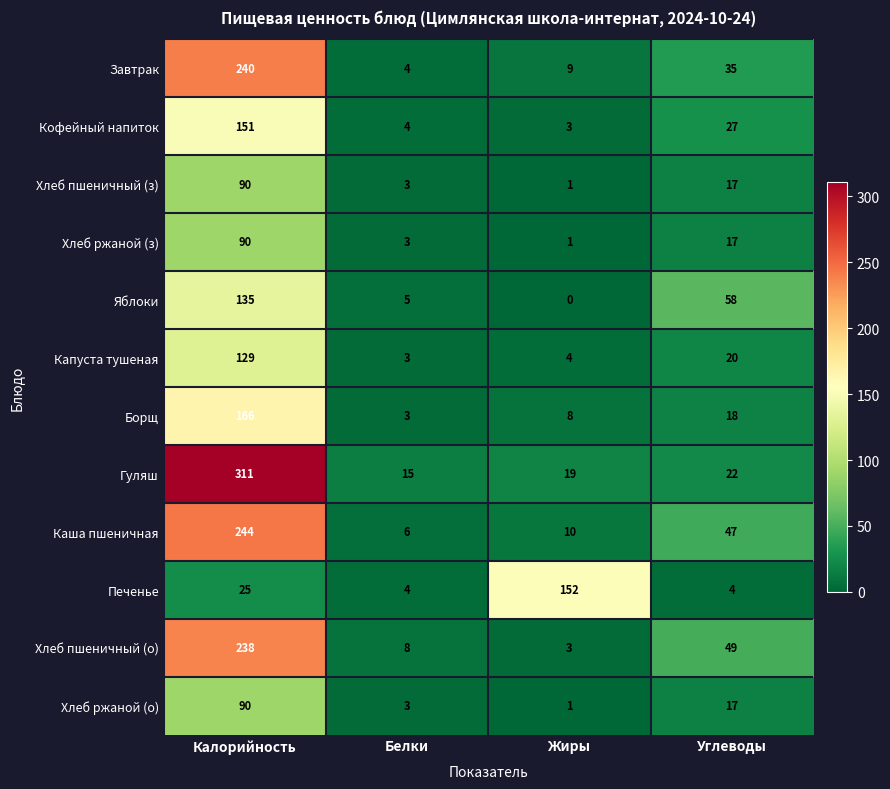

Is it true that Хлеб ржаной (з) equals 25 at Углеводы?

False